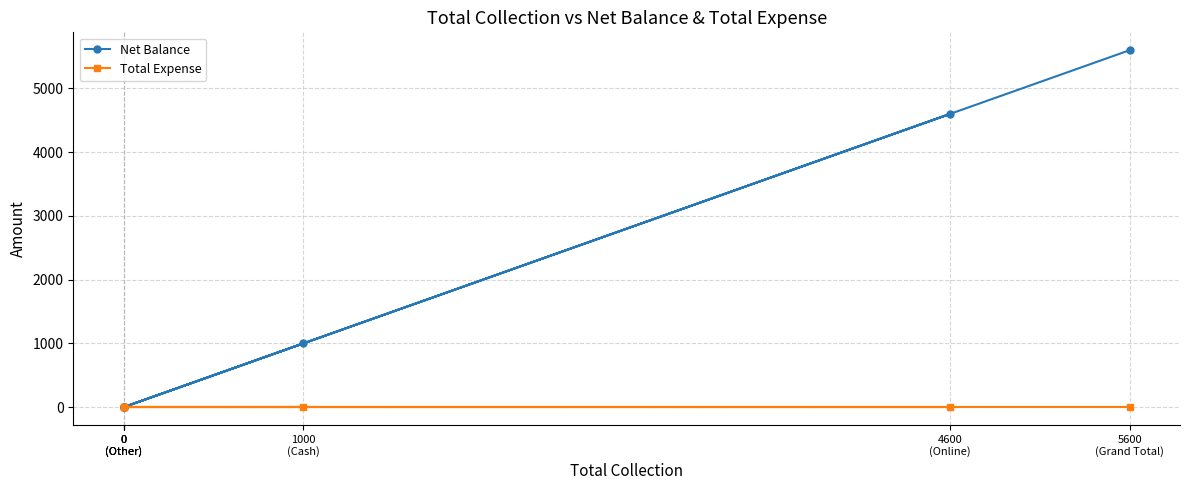

How many data points does each series have?

6